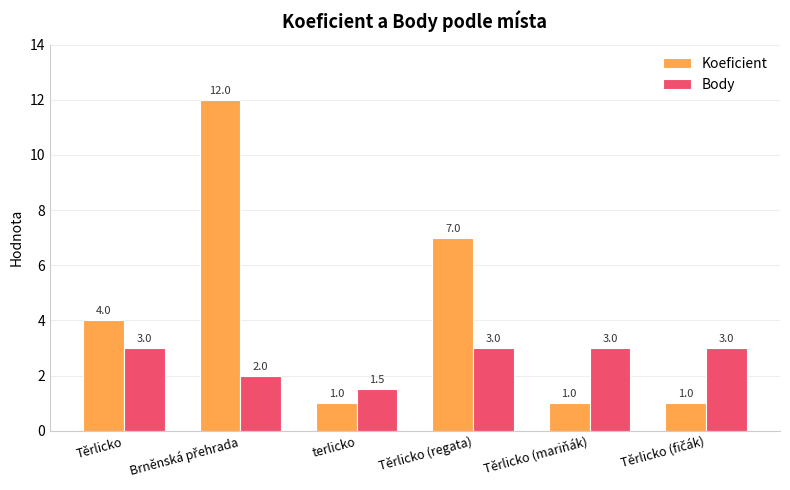

What is the greatest value displayed?

12.0